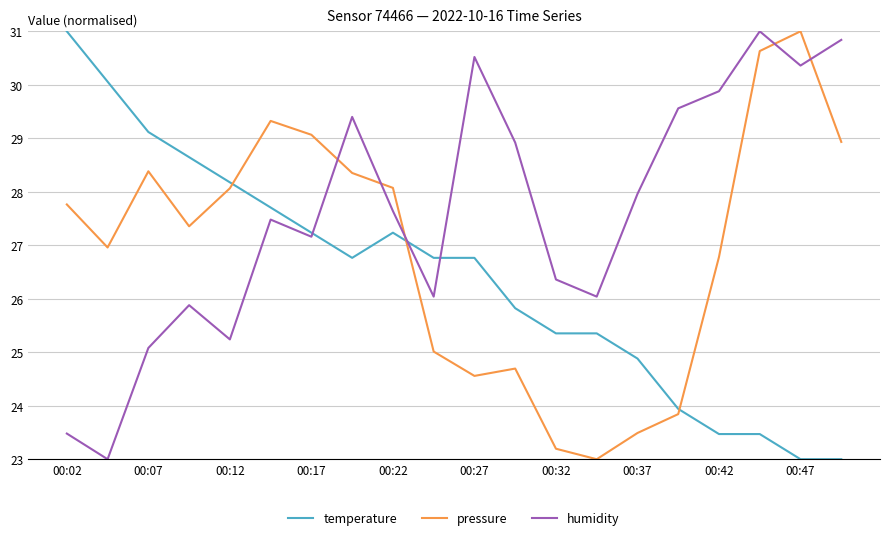

How many intersections are there between pressure and temperature?

3